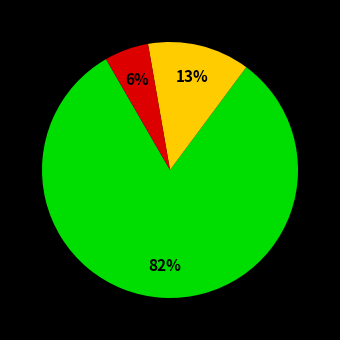

To the nearest percent, what is the average slice percentage?

33%